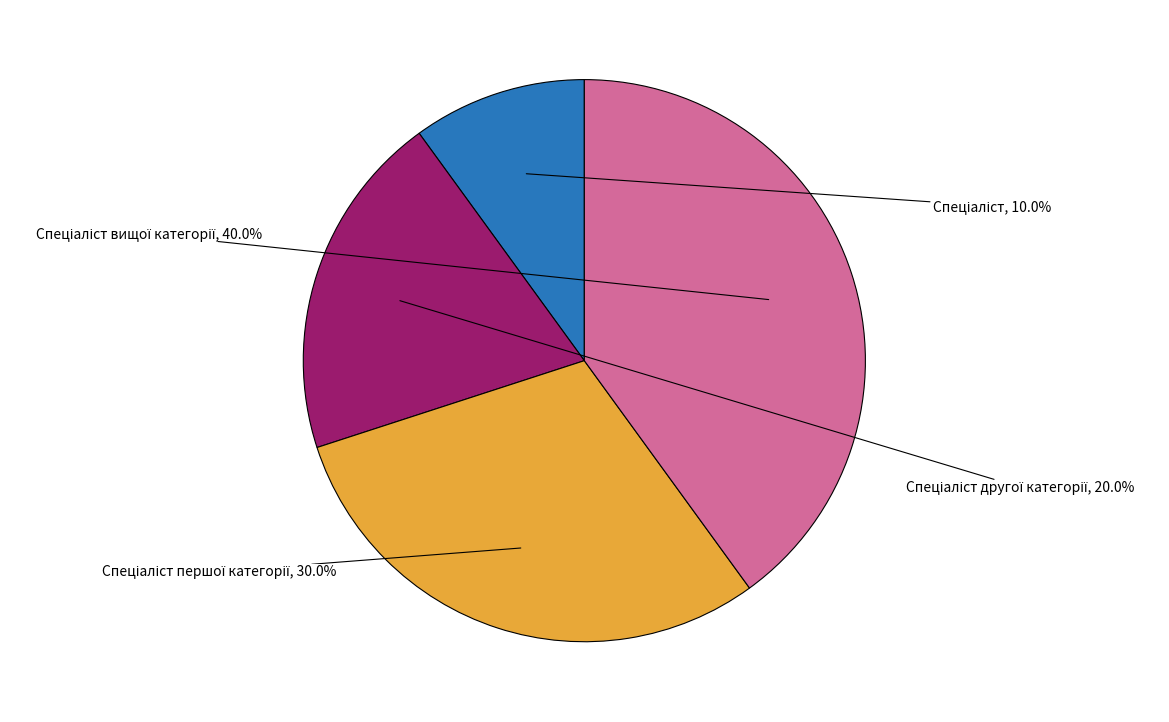

Does any single category account for the majority?

No